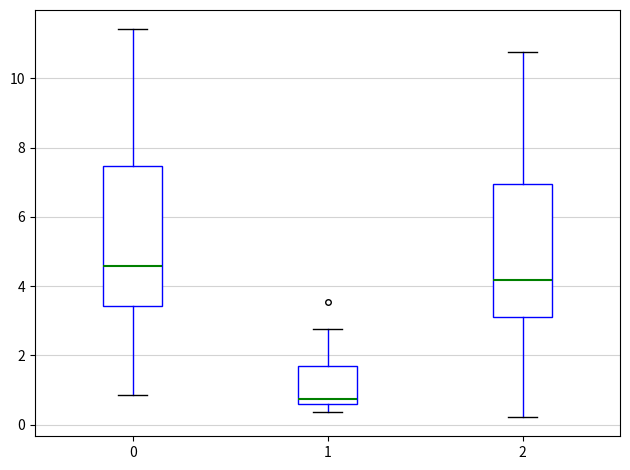

Reading left to right, read every box against the y-axis: the position of its median line, the range the box covers, and the ends of its whiskers. The values are not printed on the chart, so give them approximately, as read against the axis.

0: median 4.6, box 3.4 to 7.4, whiskers 0.8 to 11.4
1: median 0.8, box 0.6 to 1.8, whiskers 0.4 to 2.8
2: median 4.2, box 3.2 to 7.0, whiskers 0.2 to 10.8